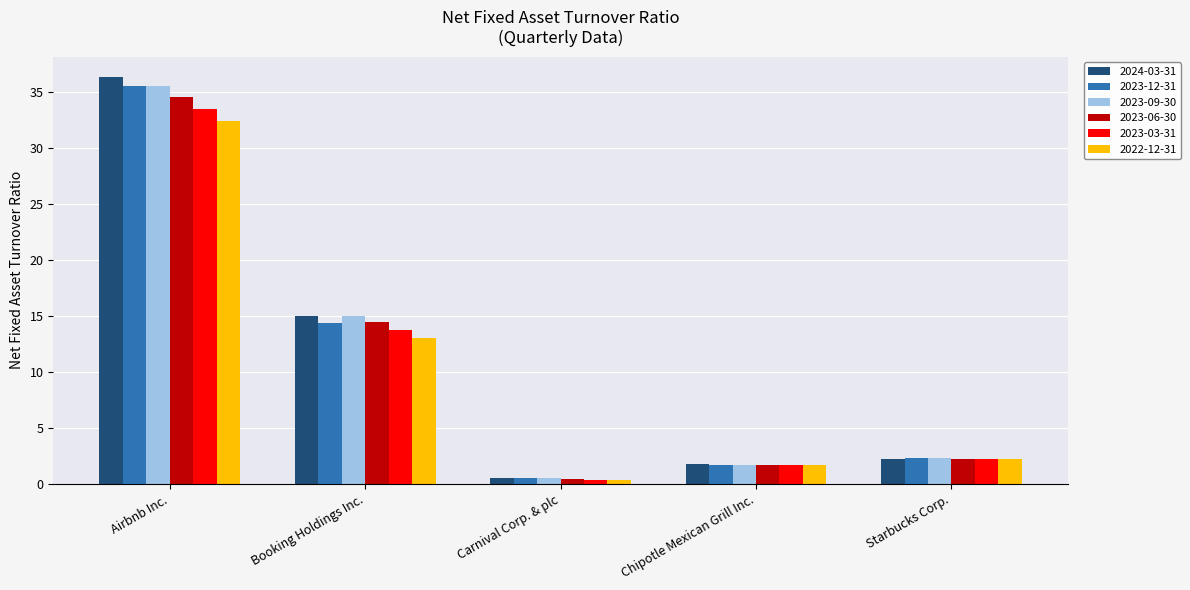

The 2023-06-30 series shows 10.2 at Airbnb Inc.. True or false?

False